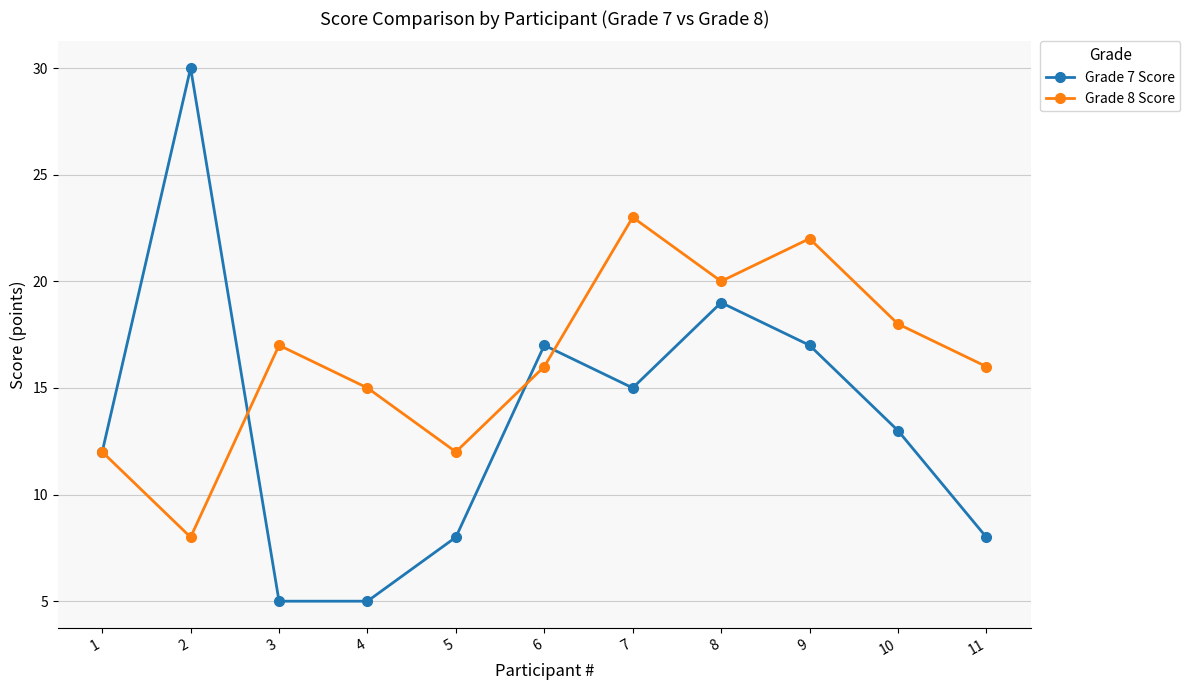

How many lines are shown in the chart?

2